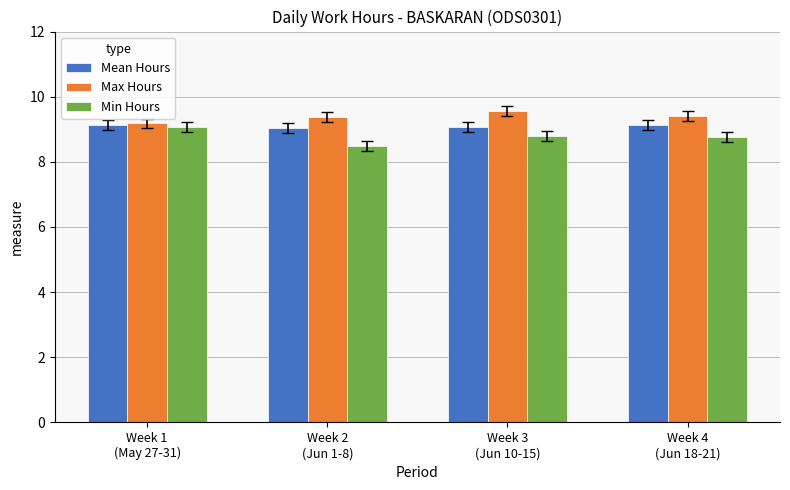

Count the Max Hours values in the range 9 to 10.

4